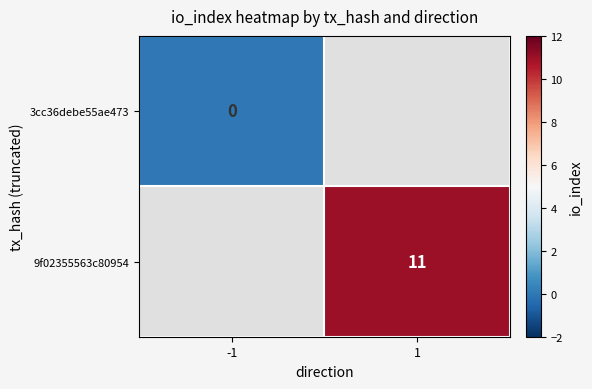

The 9f02355563c80954 series shows 11 at 1. True or false?

True